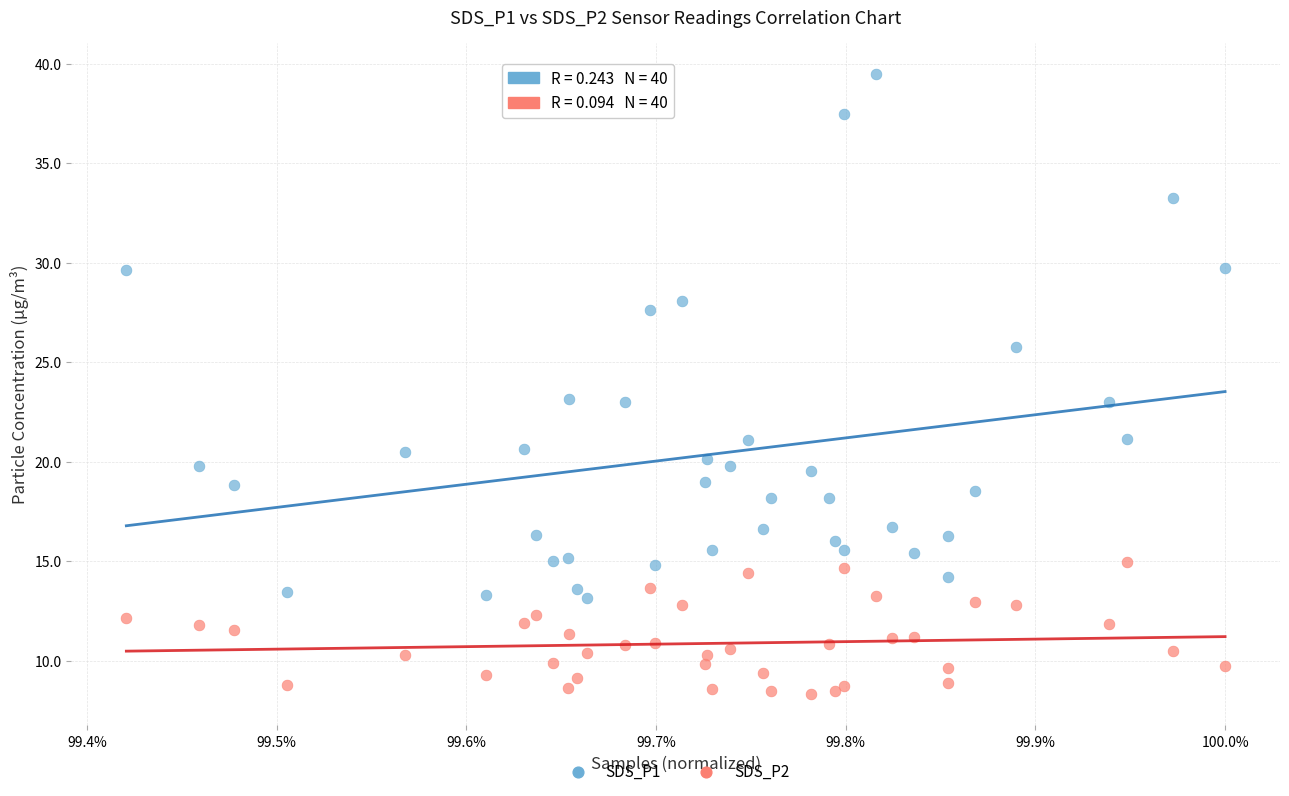

Which series contains the highest Y value?

SDS_P1